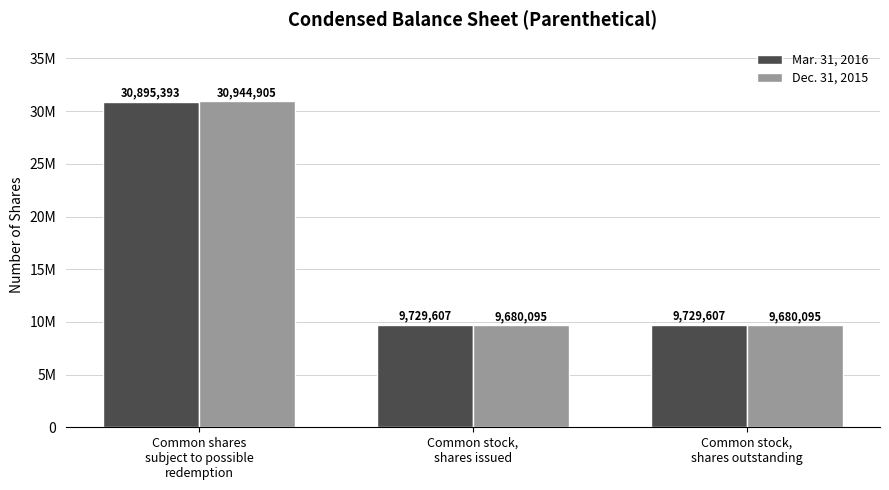

What are all the series names shown in the legend?

Mar. 31, 2016, Dec. 31, 2015